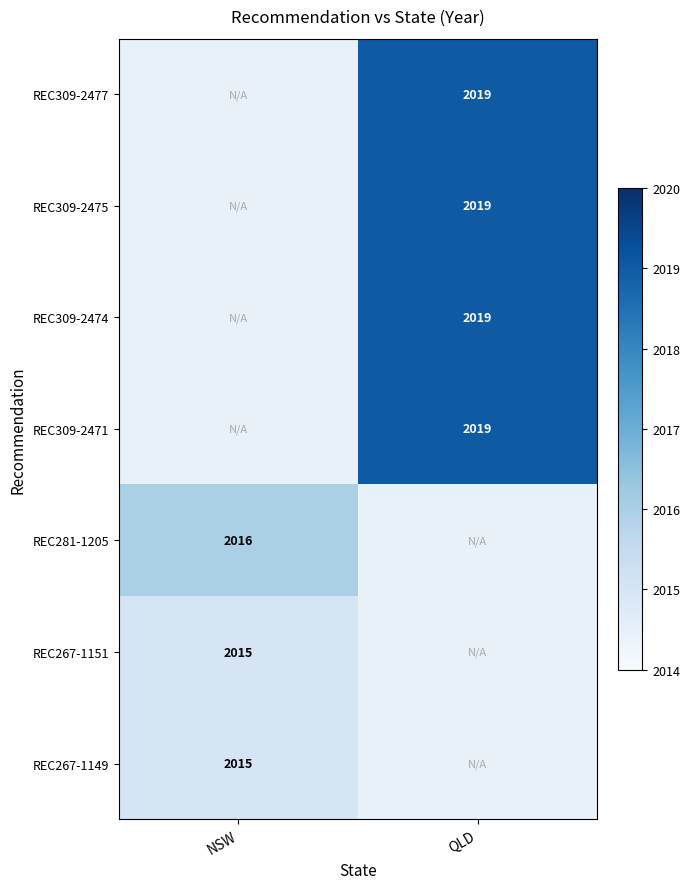

The REC267-1149 series shows 2015 at NSW. True or false?

True